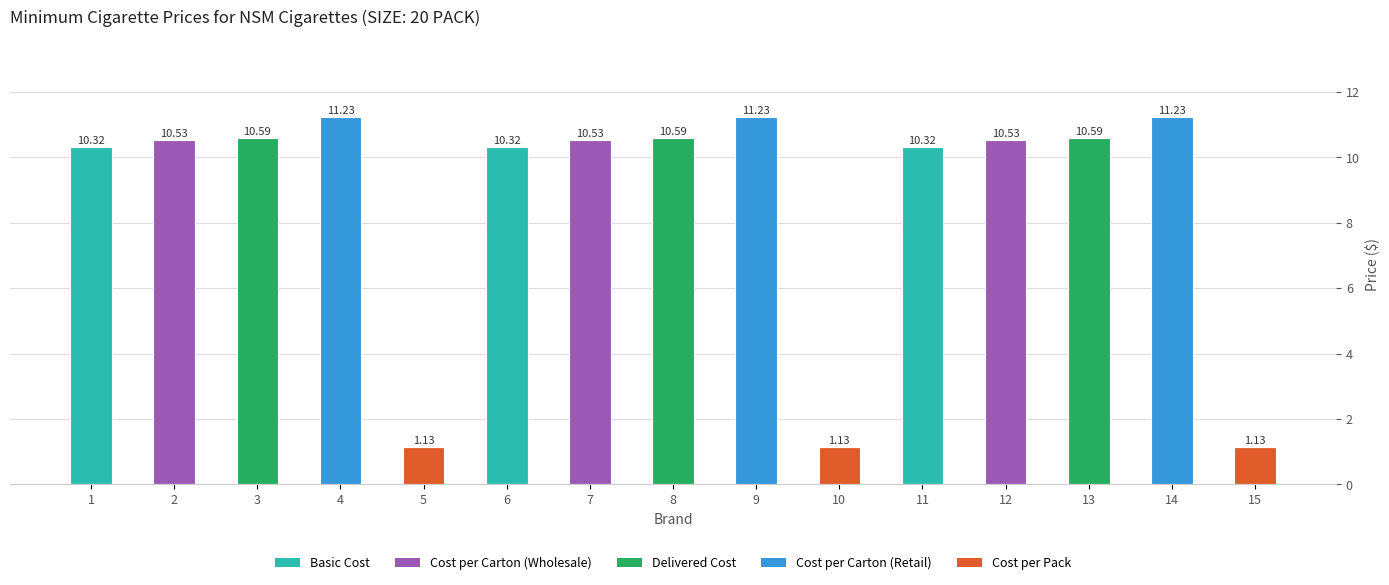

Which category has the lowest value in the Cost per Carton (Retail) series?

1